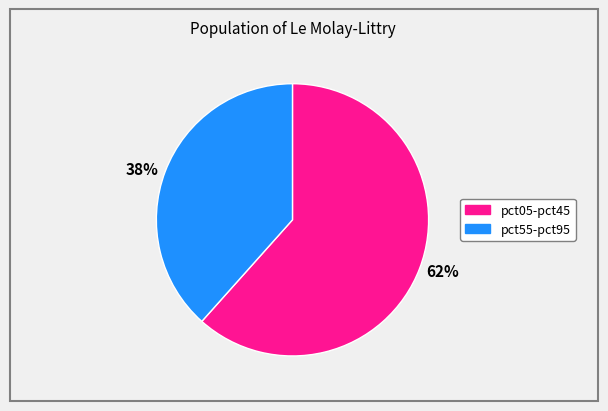

What is the largest slice in the pie chart?

62%